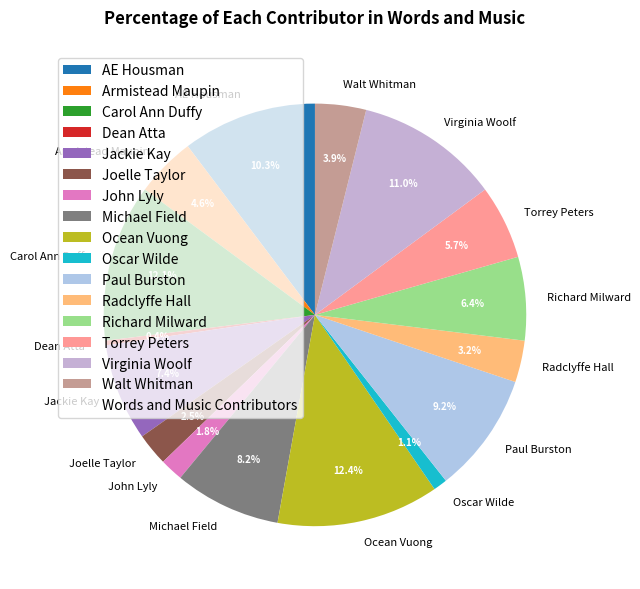

Which slice is the smallest?

Dean Atta